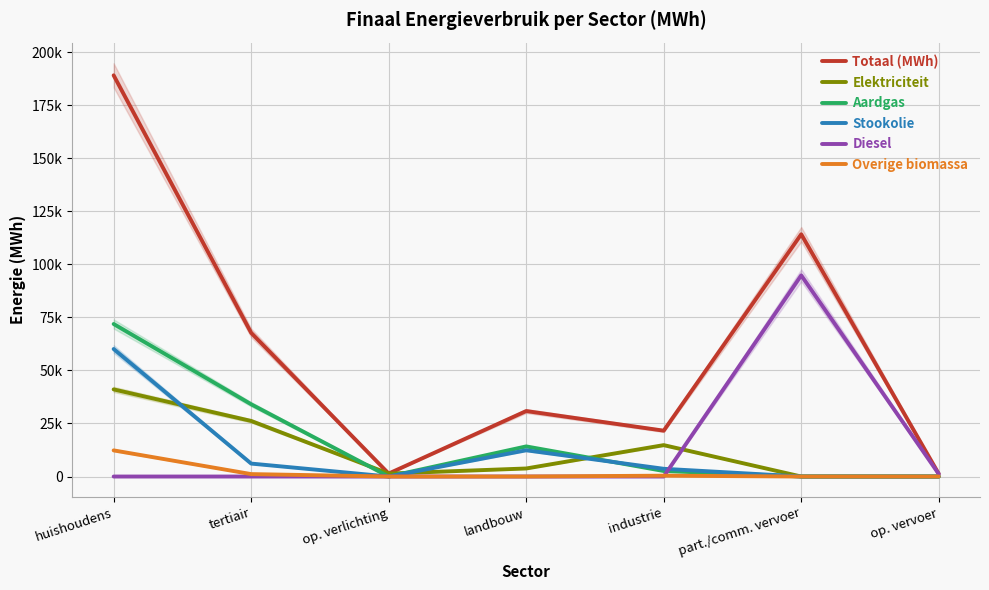

What is the spread (max minus min) of values at landbouw?

30863.0